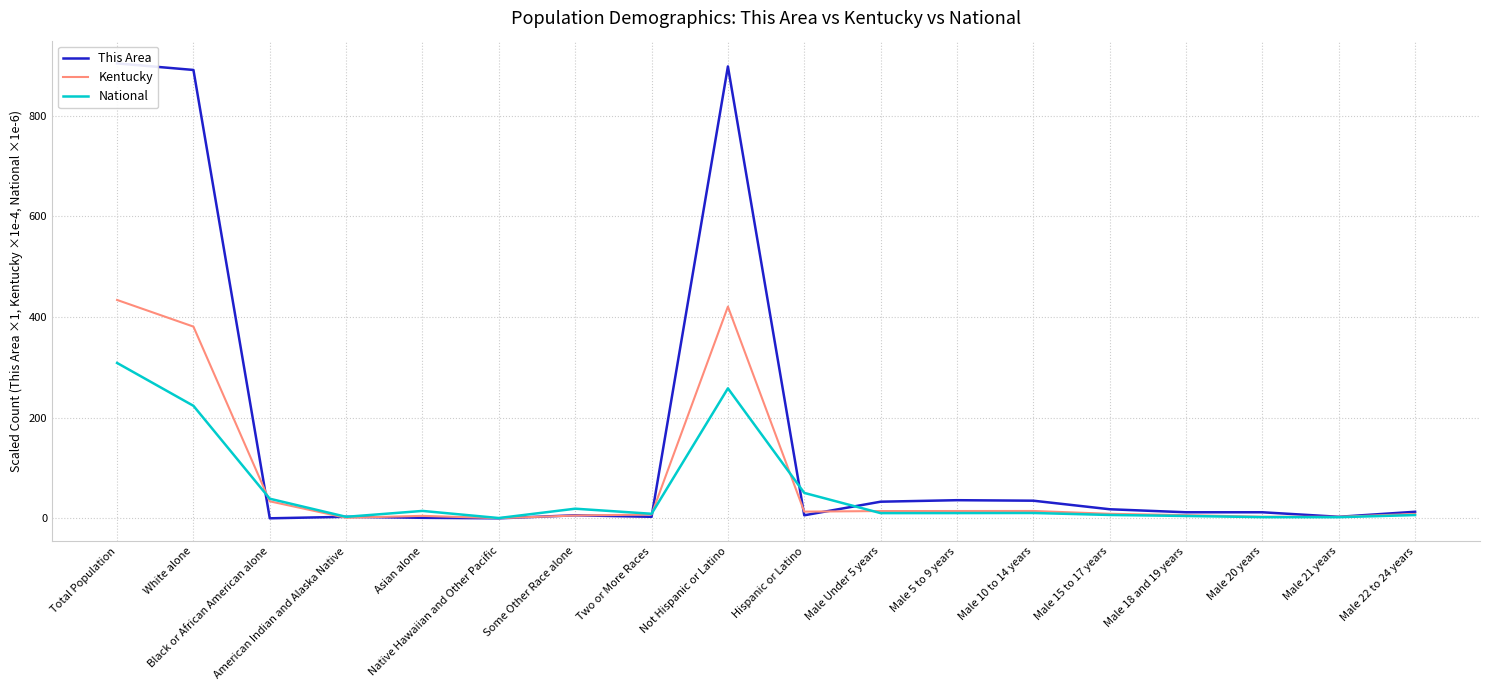

How many intersections are there between Kentucky and National?

4